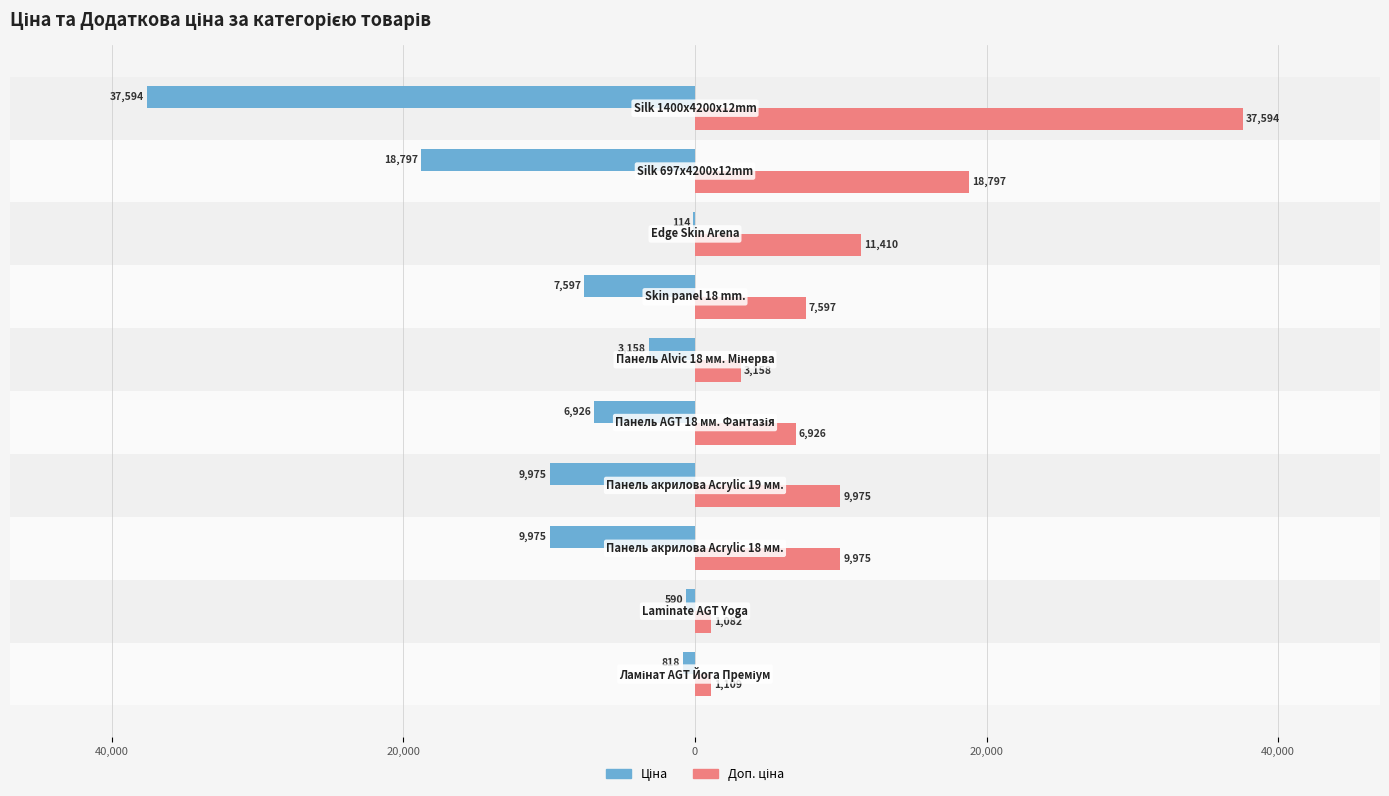

Which series has the largest range (max minus min)?

Ціна